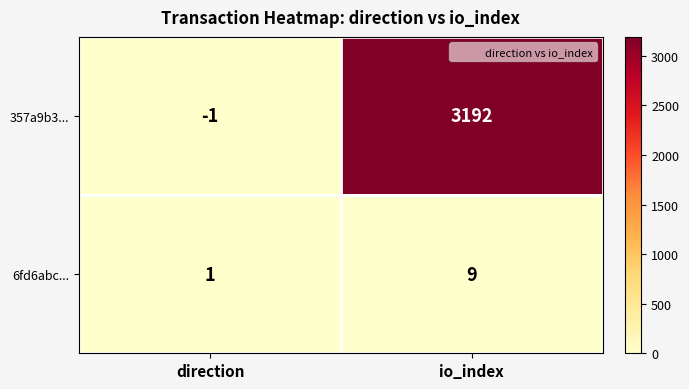

Rank the series by their maximum value, from lowest to highest.

6fd6abc..., 357a9b3...